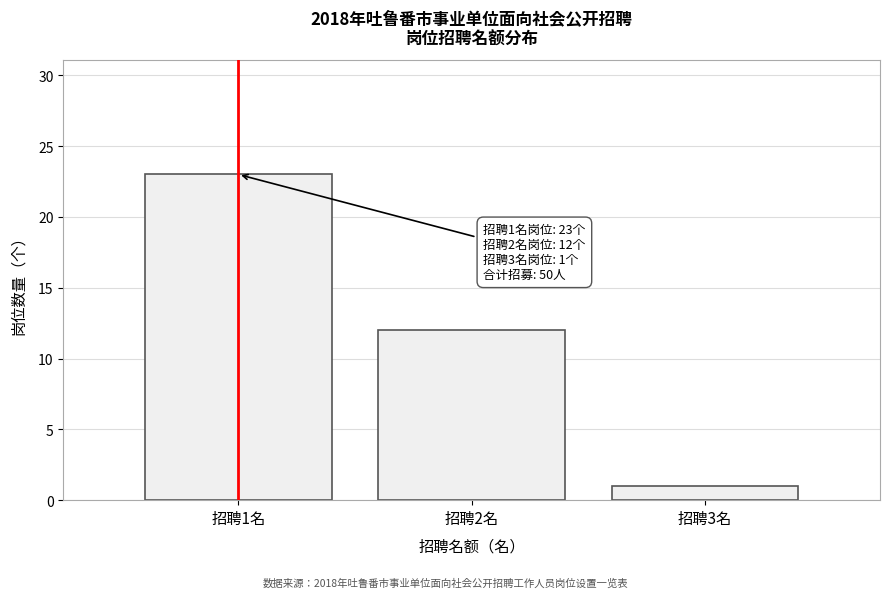

Reading left to right, list all the values displayed in this chart.

招聘1名=23	招聘2名=12	招聘3名=1